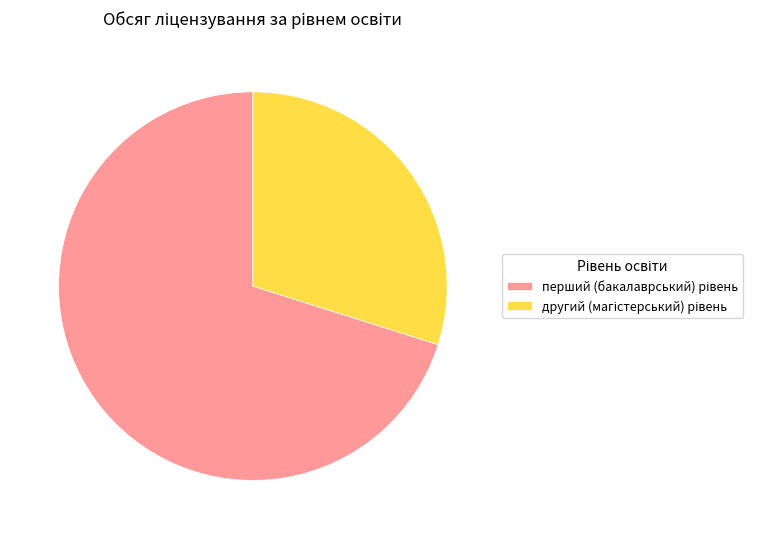

Does any single category account for the majority?

Yes